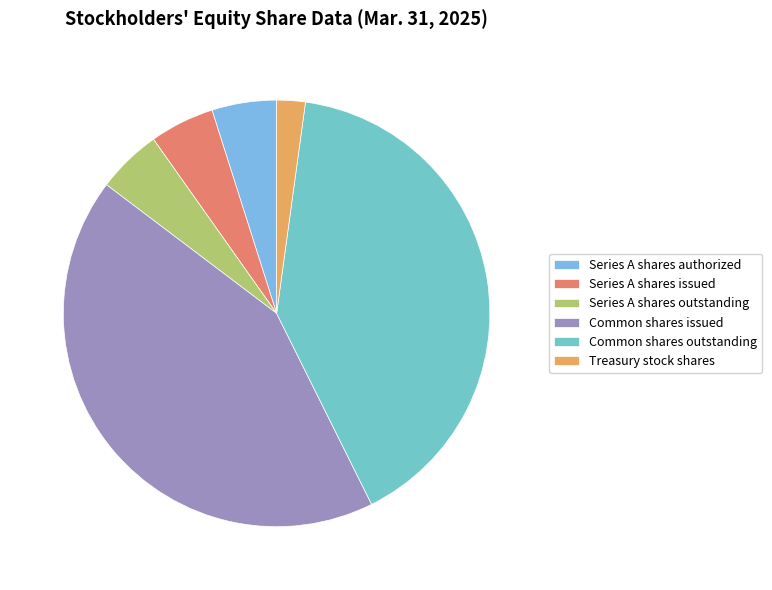

Is the sum of Series A shares outstanding and Treasury stock shares greater than half?

No